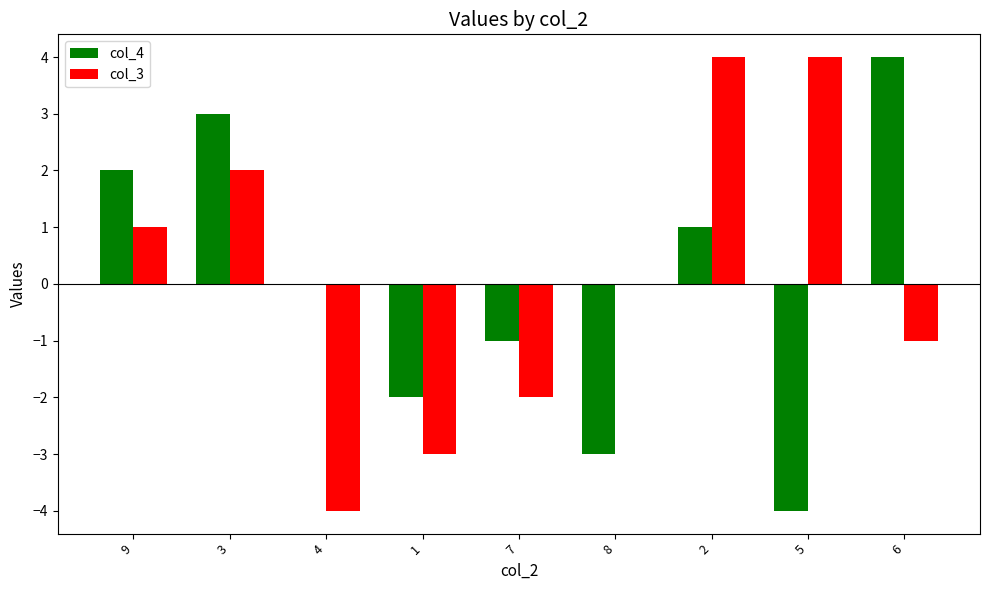

Which series changed the most between 1 and 6?

col_4